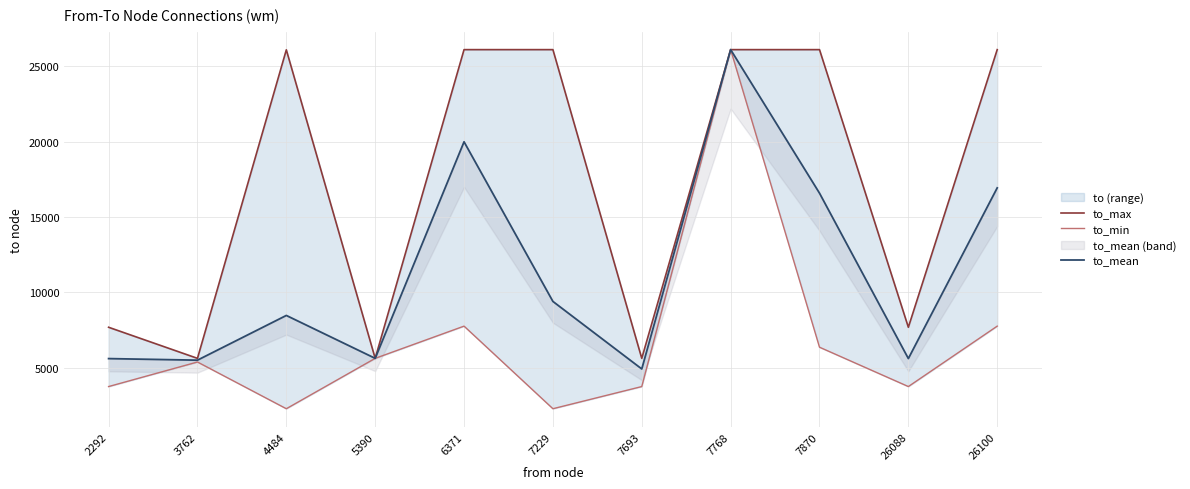

Reading left to right, transcribe all the data shown in this chart.

to_max: 2292=7693.0	3762=5632.0	4484=26088.0	5390=5632.0	6371=26101.0	7229=26101.0	7693=5632.0	7768=26101.0	7870=26101.0	26088=7693.0	26100=26101.0
to_min: 2292=3762.0	3762=5390.0	4484=2292.0	5390=5632.0	6371=7768.0	7229=2292.0	7693=3762.0	7768=26101.0	7870=6371.0	26088=3762.0	26100=7768.0
to_mean: 2292=5615.0	3762=5511.0	4484=8476.2	5390=5632.0	6371=19989.7	7229=9405.7	7693=4928.0	7768=26101.0	7870=16585.0	26088=5619.2	26100=16934.5